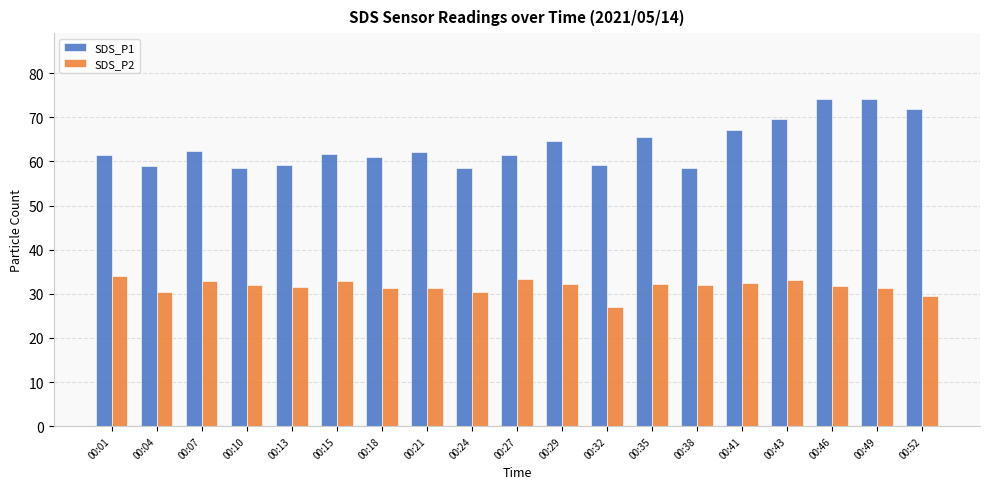

At which label does SDS_P2 reach its minimum?

00:32